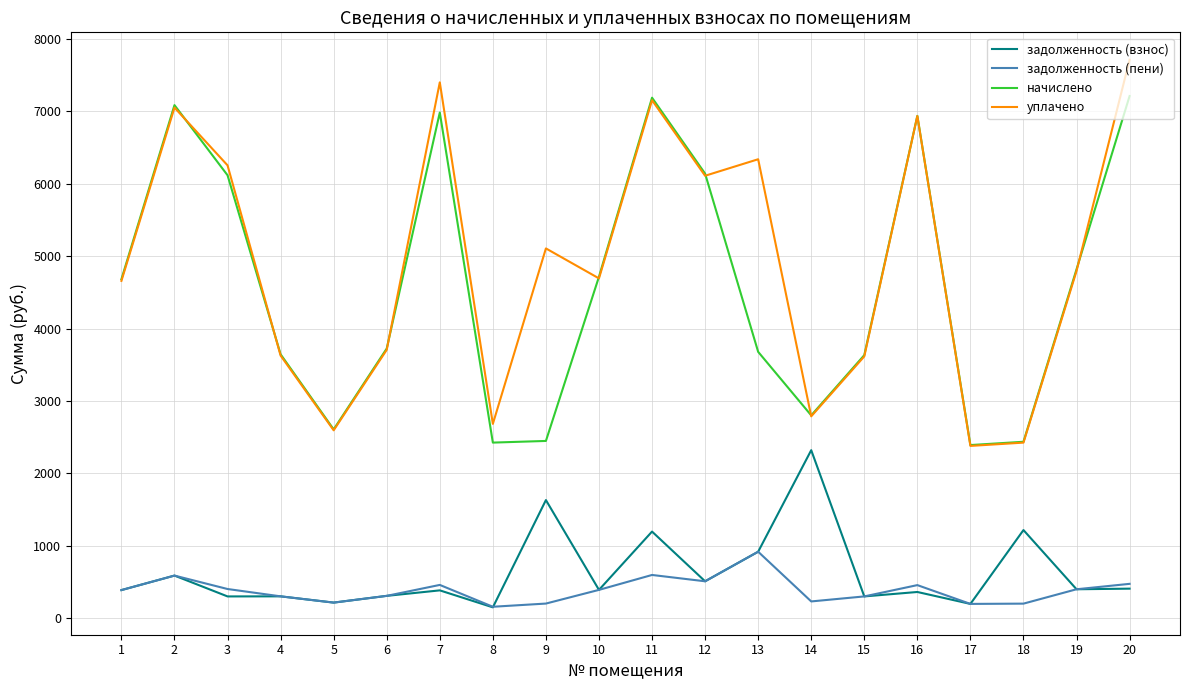

True or false: уплачено and задолженность (пени) cross at least once.

False